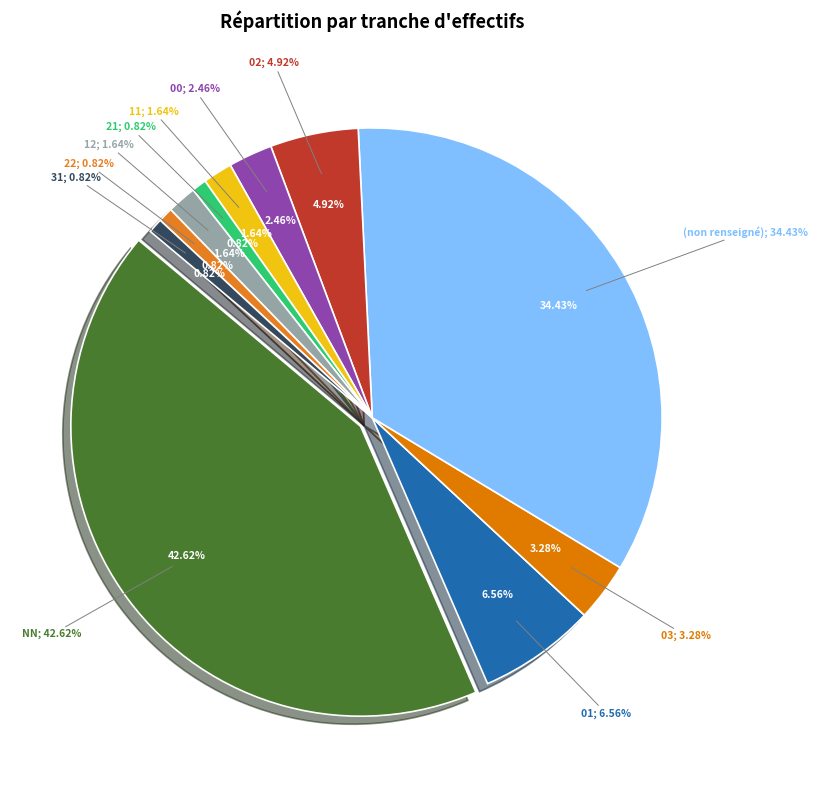

Which slice is the smallest?

21